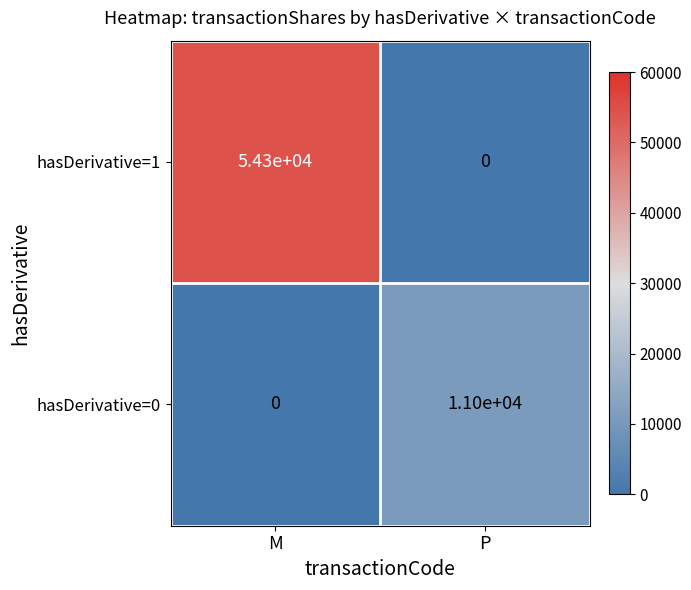

What is the sum of the hasDerivative=1 values at P and M?

54300